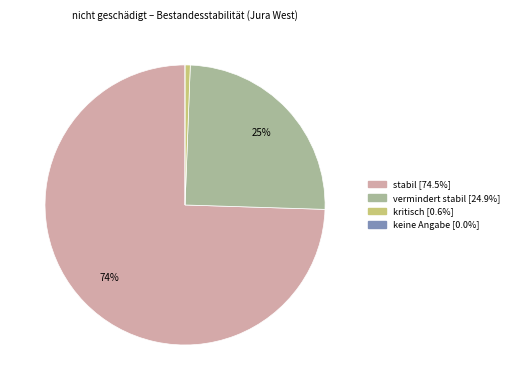

Which category has the biggest portion of the pie?

stabil